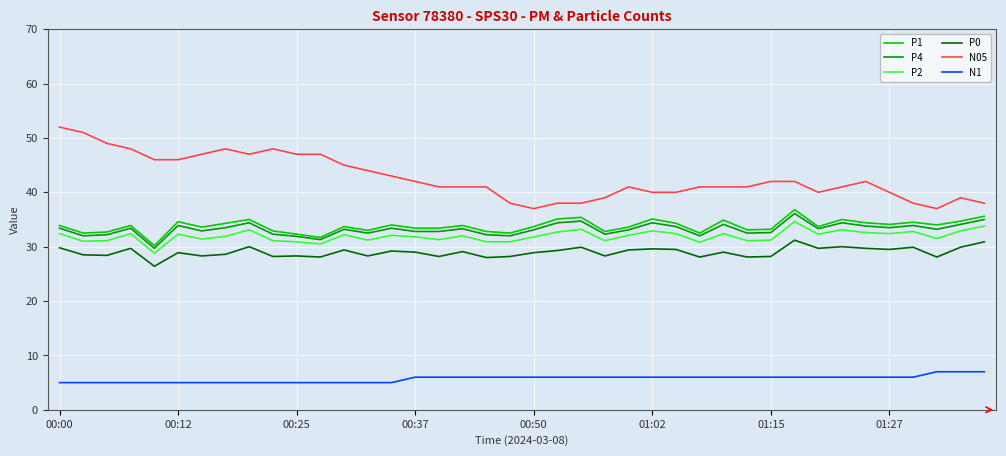

True or false: N05 and P4 cross at least once.

False